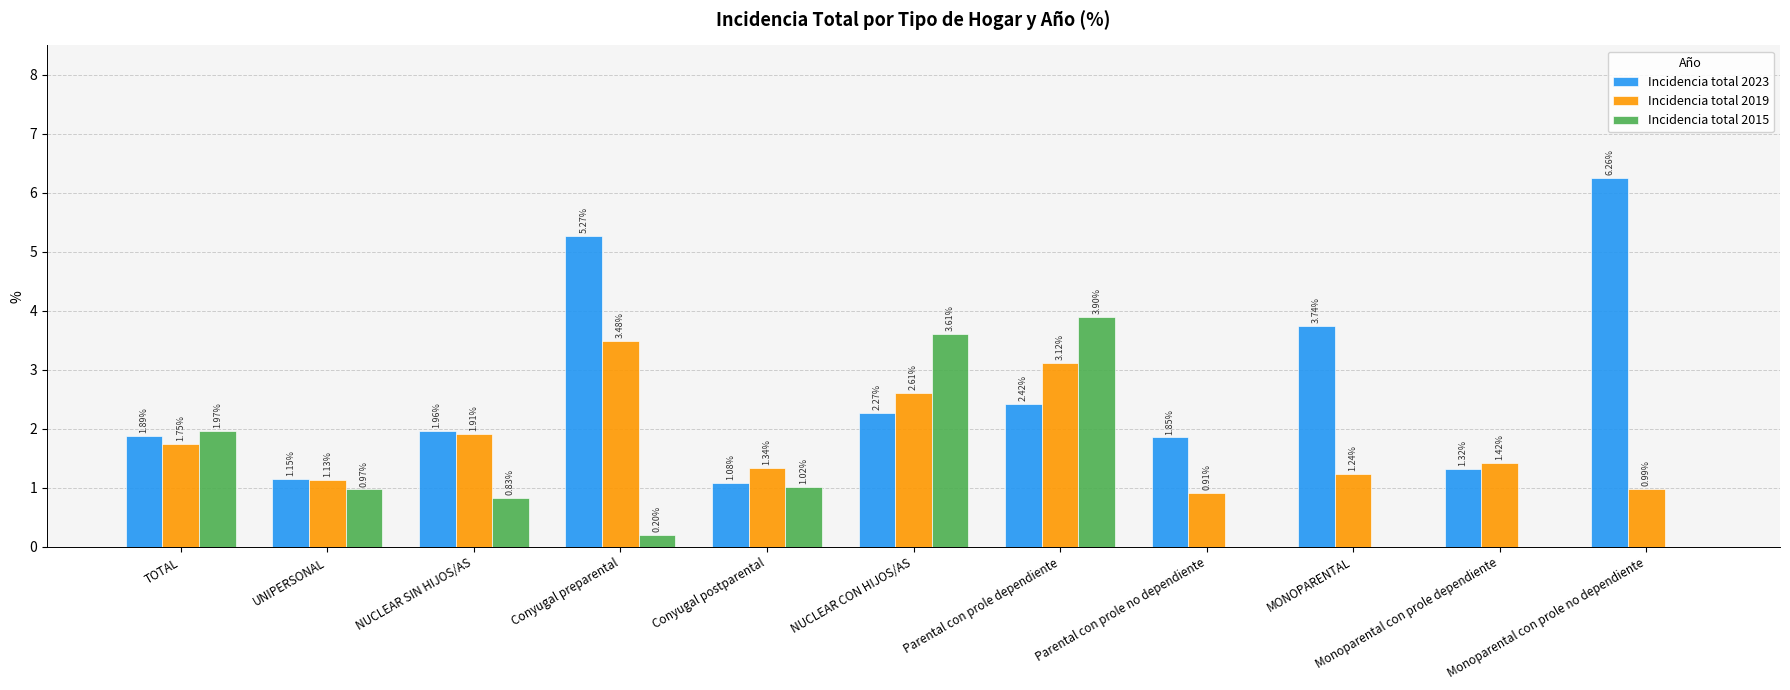

How many values in the Incidencia total 2019 series exceed 1?

9